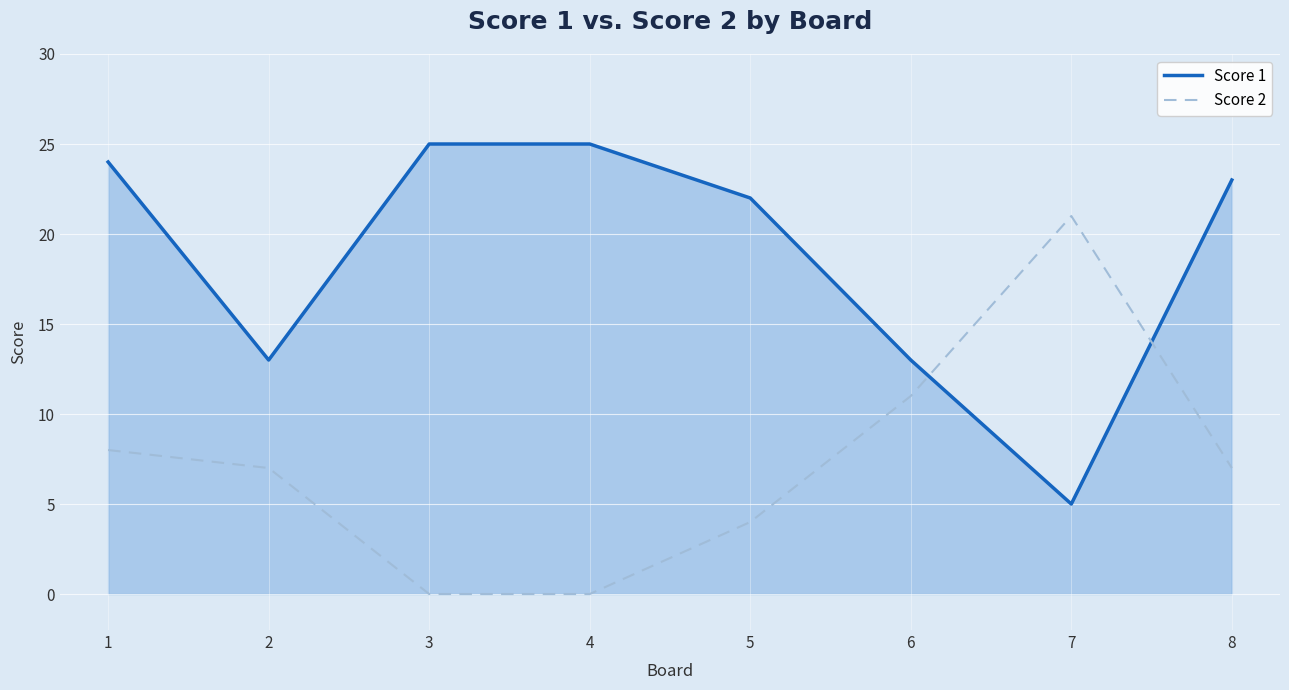

After their last crossing, which series has the higher values: Score 2 or Score 1?

Score 1